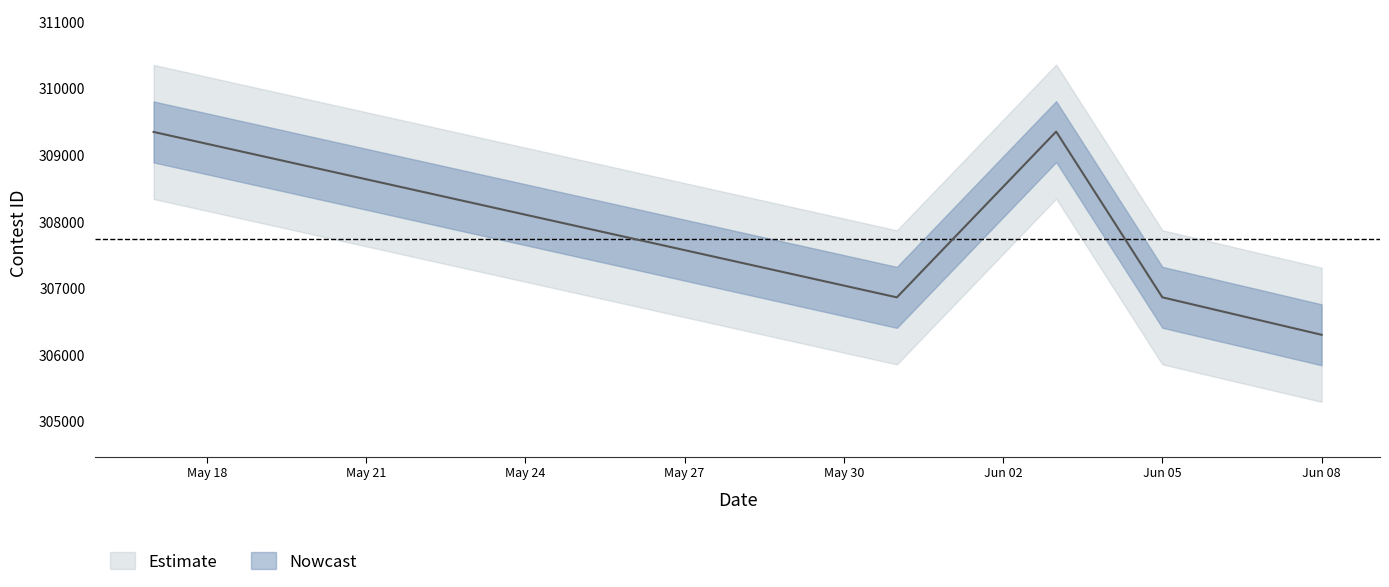

How many interior local peaks (higher than both neighbors) does the data have?

1